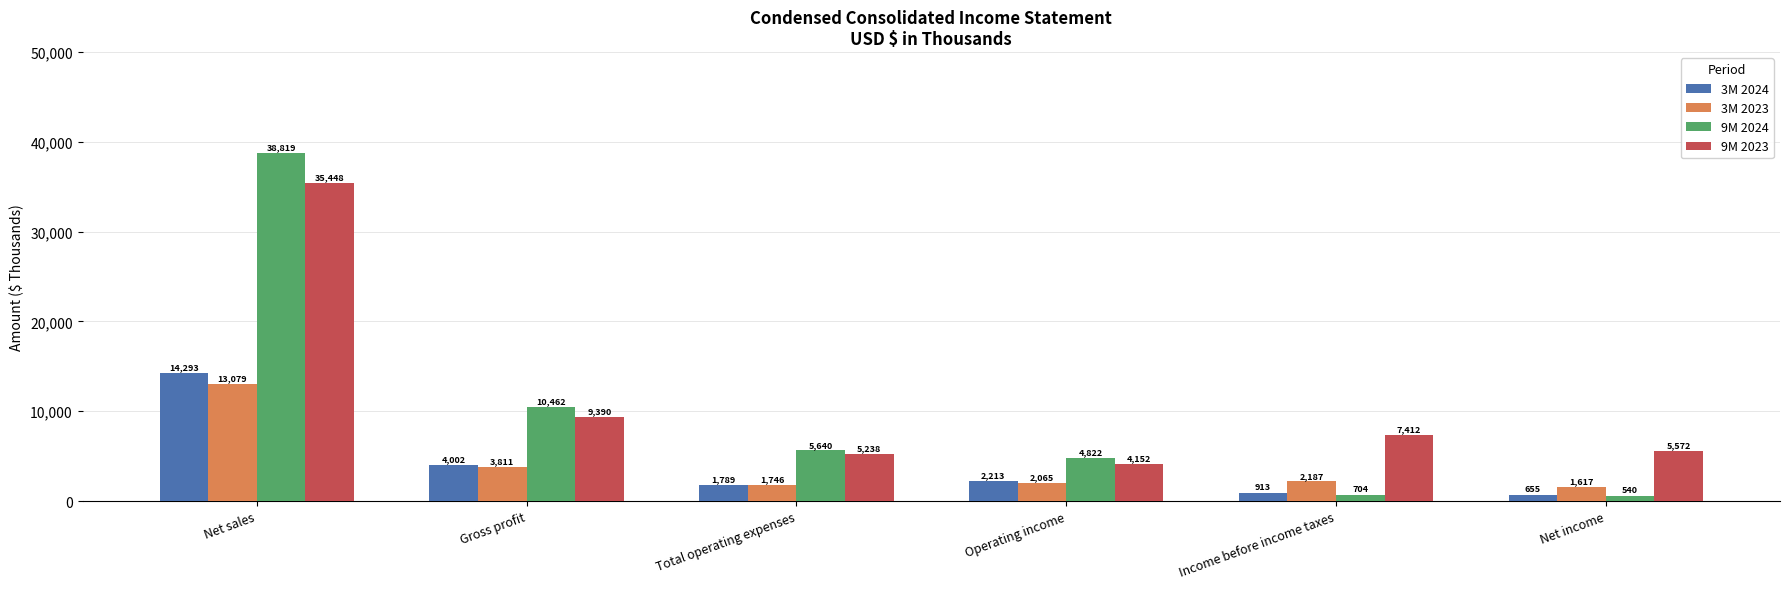

What is the difference between the maximum and minimum values in the 3M 2023 series?

11462